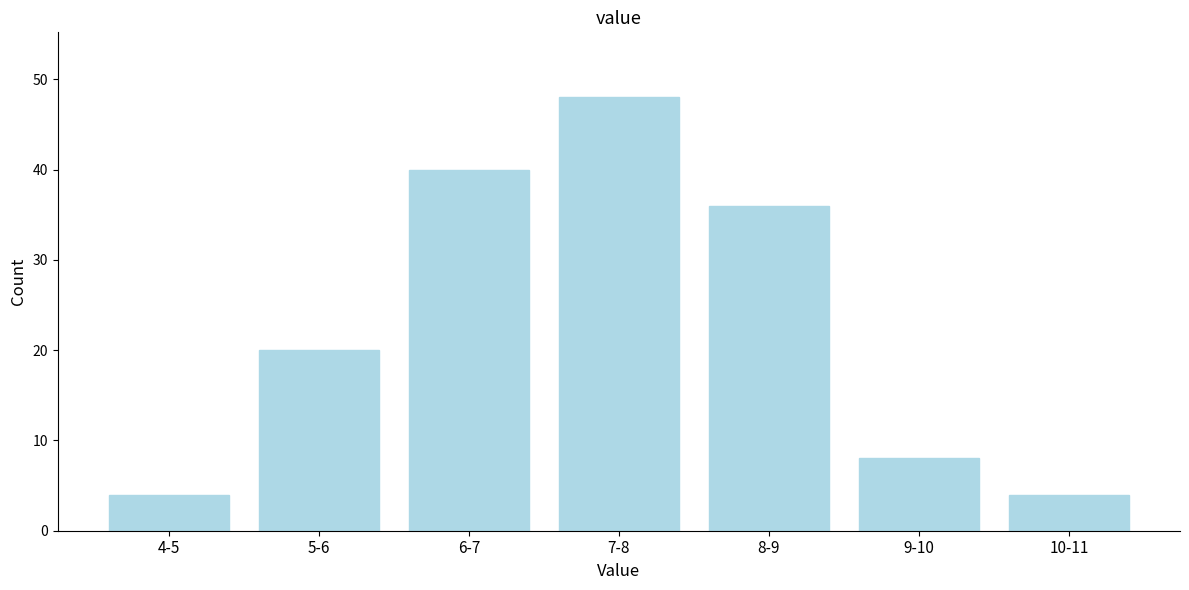

Reading left to right, transcribe all the data shown in this chart.

4-5=4	5-6=20	6-7=40	7-8=48	8-9=36	9-10=8	10-11=4